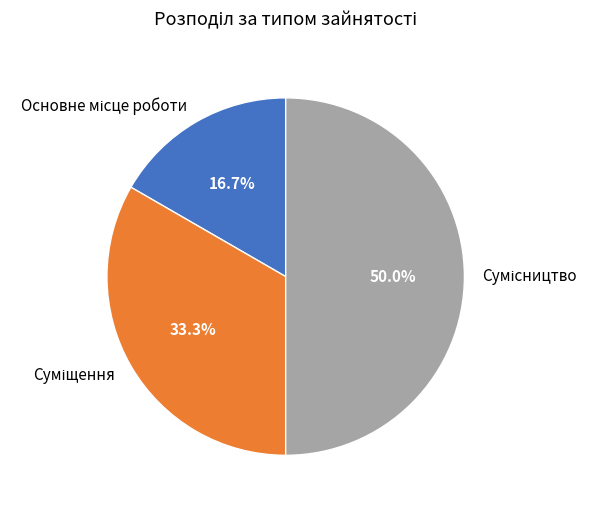

Which category has the biggest portion of the pie?

Сумісництво